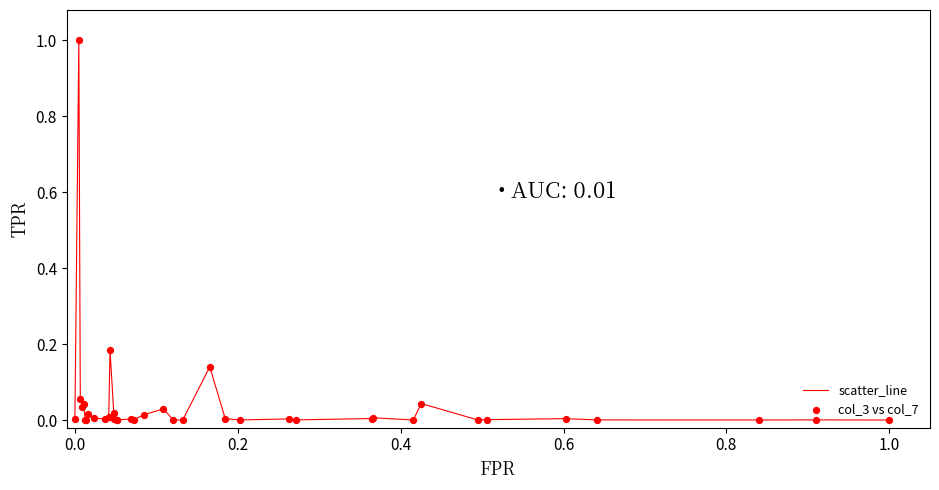

What is the difference between the maximum and minimum values?

1.0